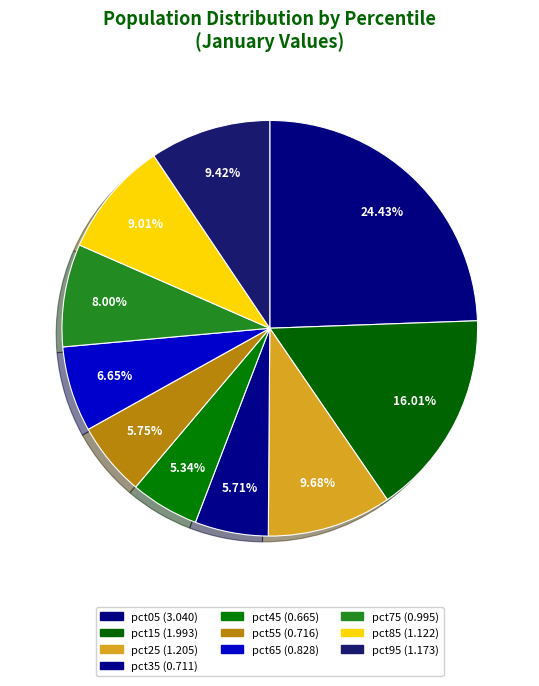

To the nearest percent, what is the combined percentage of pct05 and pct65?

31%